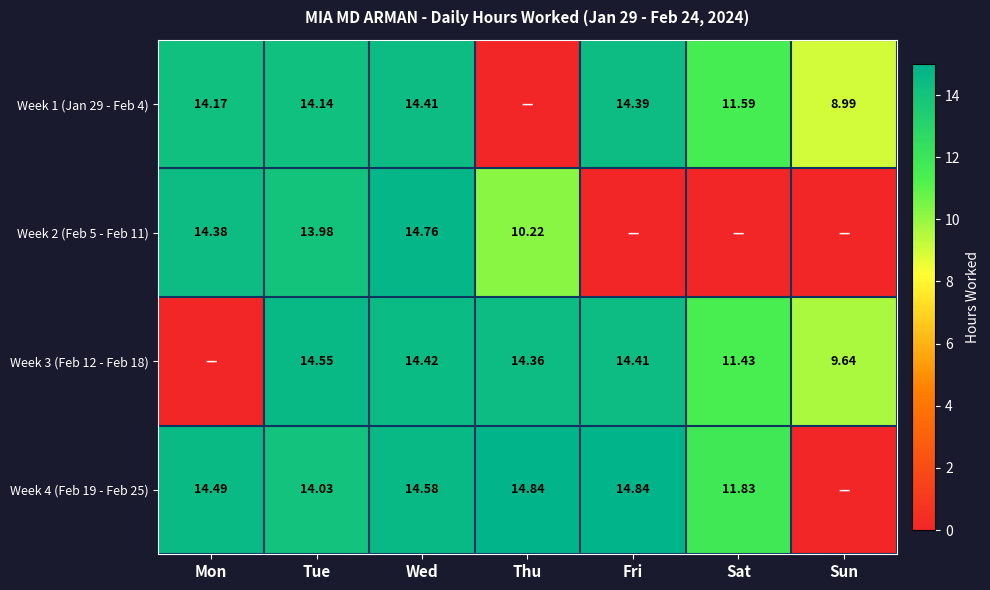

At which category is the sum across all series the highest?

Wed